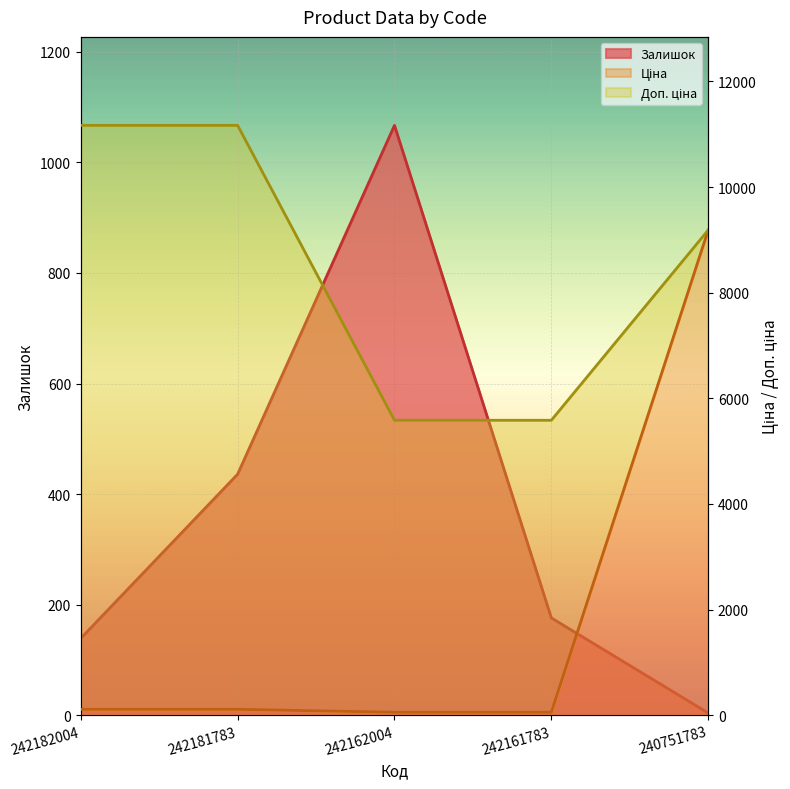

Reading left to right, list all the values displayed in this chart.

Залишок: 242182004=139.0	242181783=436.0	242162004=1067.0	242161783=176.0	240751783=4.0
Ціна: 242182004=111.7	242181783=111.7	242162004=55.9	242161783=55.9	240751783=9185.9
Доп. ціна: 242182004=11169.0	242181783=11169.0	242162004=5585.0	242161783=5585.0	240751783=9185.9